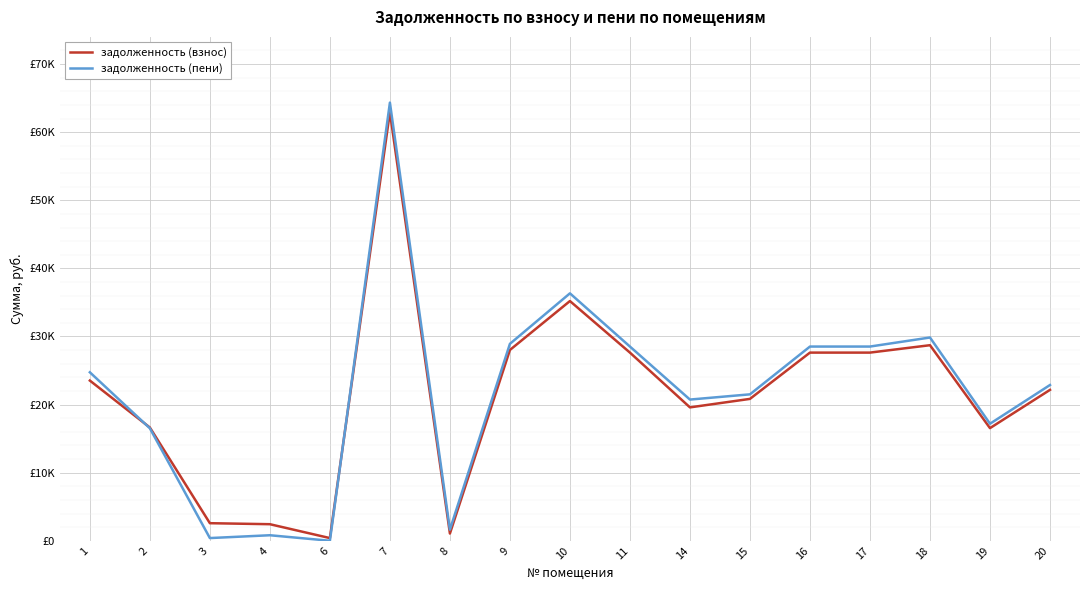

True or false: задолженность (взнос) and задолженность (пени) intersect in this chart.

True